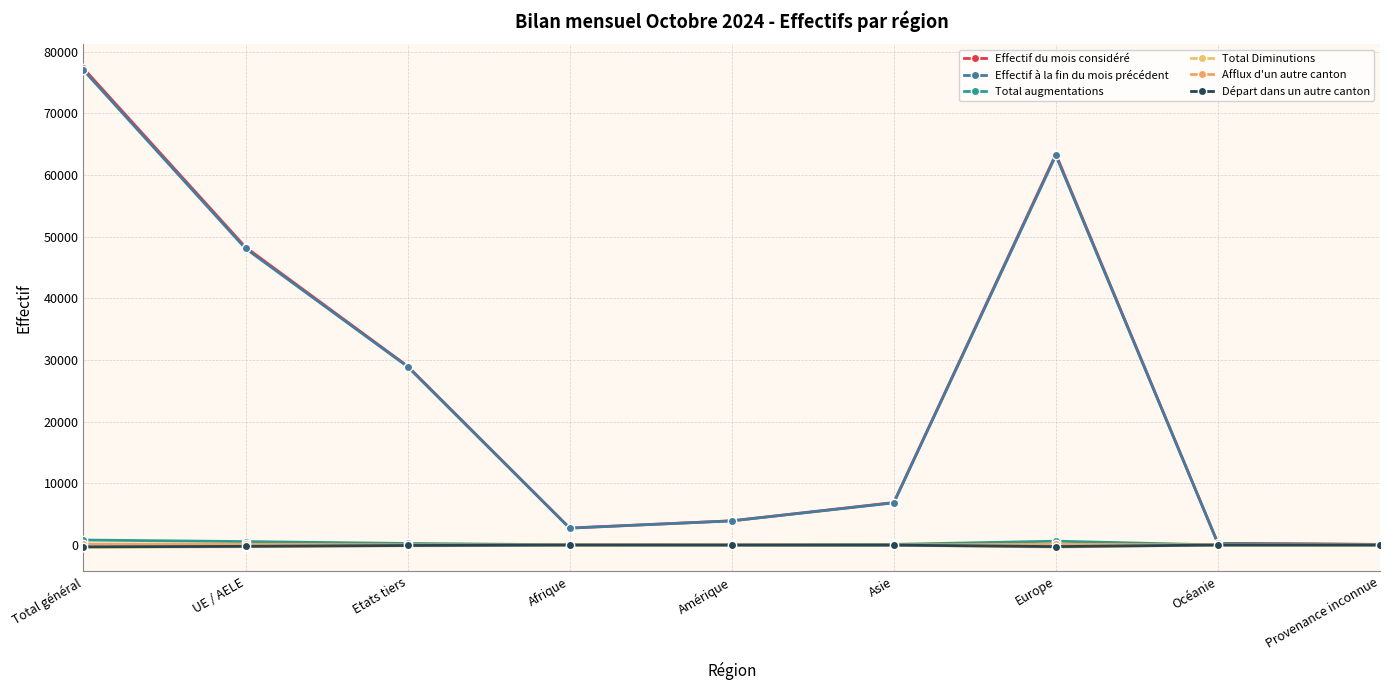

What is the value of the Afflux d'un autre canton point at the 6th from the left?

9